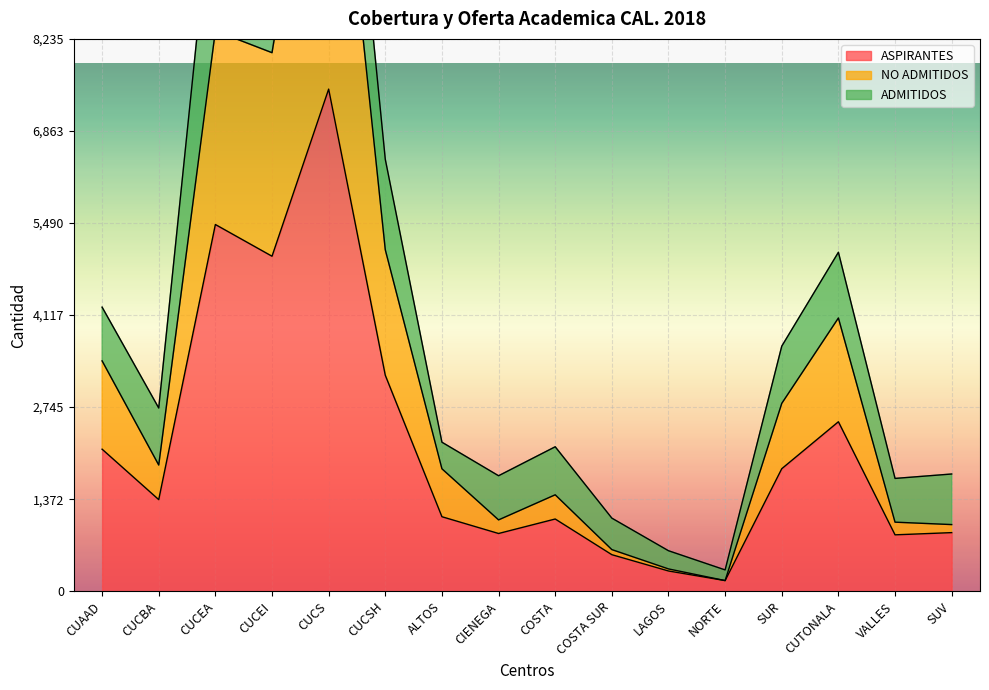

True or false: ASPIRANTES and NO ADMITIDOS intersect in this chart.

False